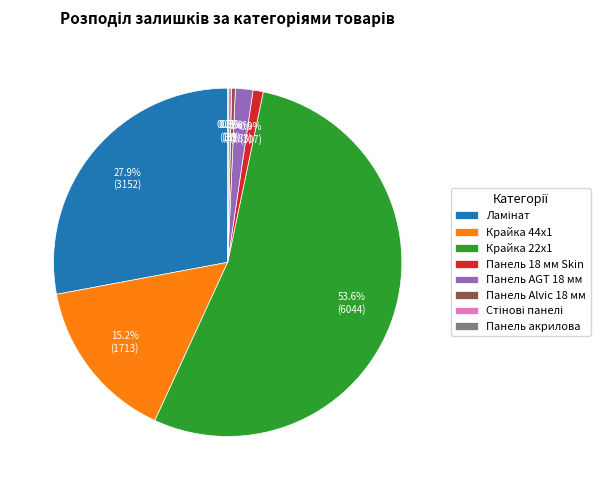

Which slice is the largest?

Крайка 22x1